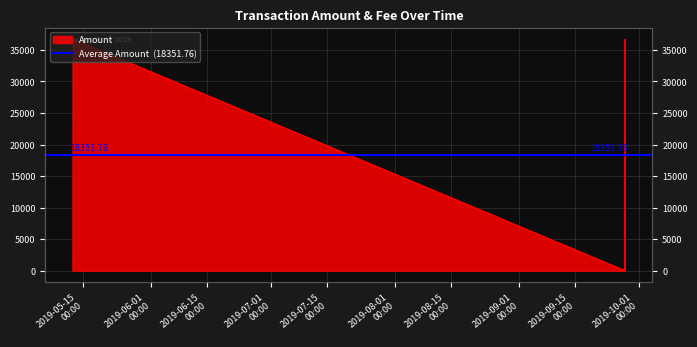

What is the label of the 2nd point from the right?

2019-09-27 09:36:22